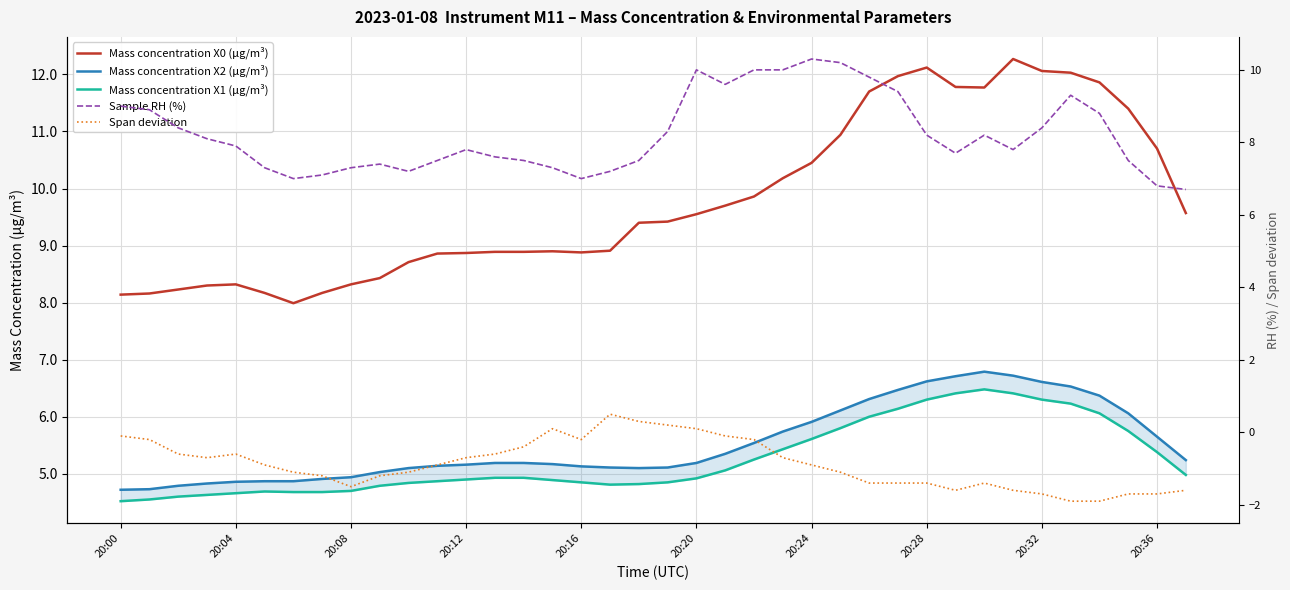

What is the minimum value for Sample RH (%)?

6.7